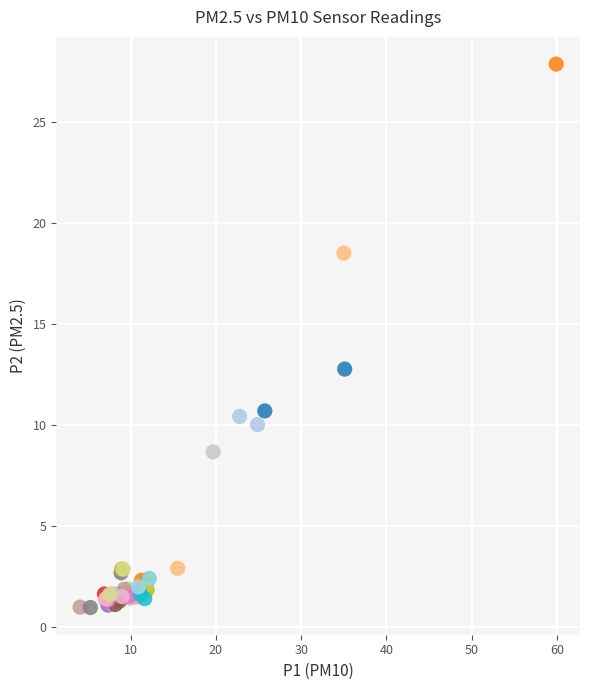

What Y value in the scatter plot is closest to 14?

12.8